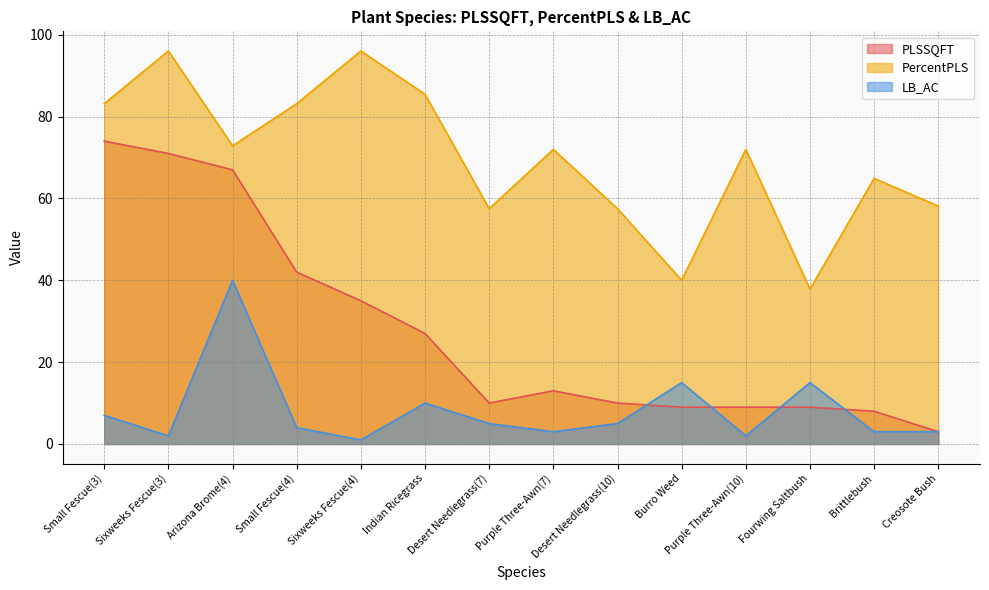

In LB_AC, how many points are lower than both neighbors (excluding endpoints)?

4